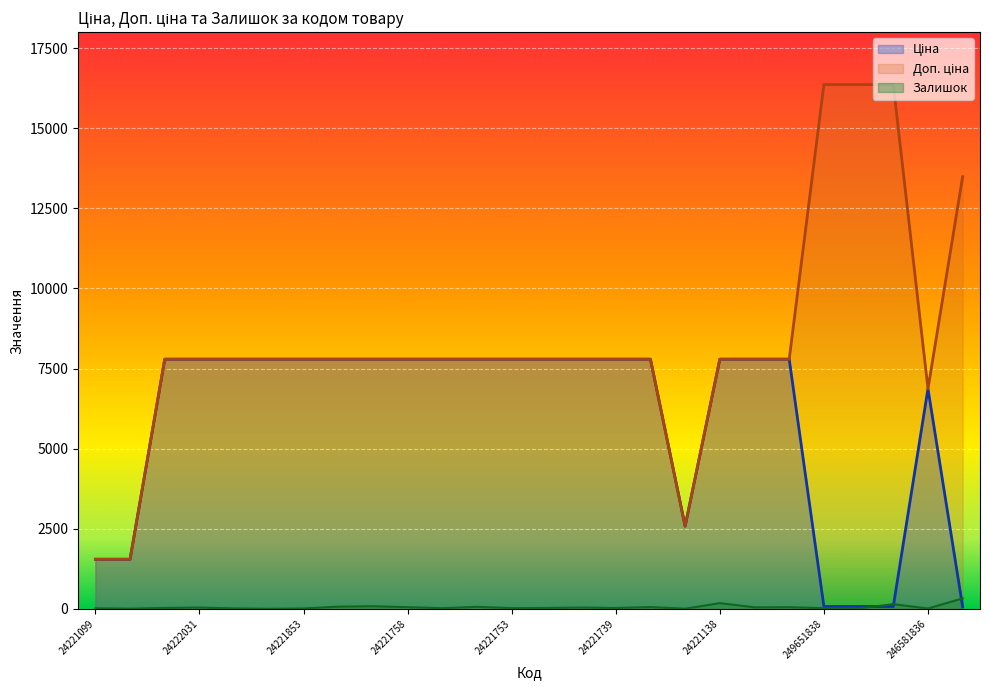

Where does the Ціна series first go above 7792?

24222037